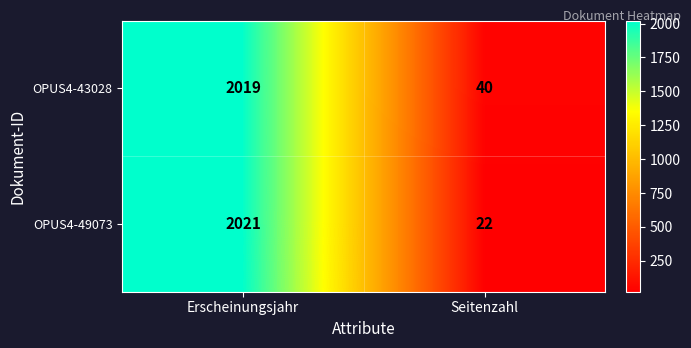

Rank the series by their maximum value, from lowest to highest.

OPUS4-43028, OPUS4-49073